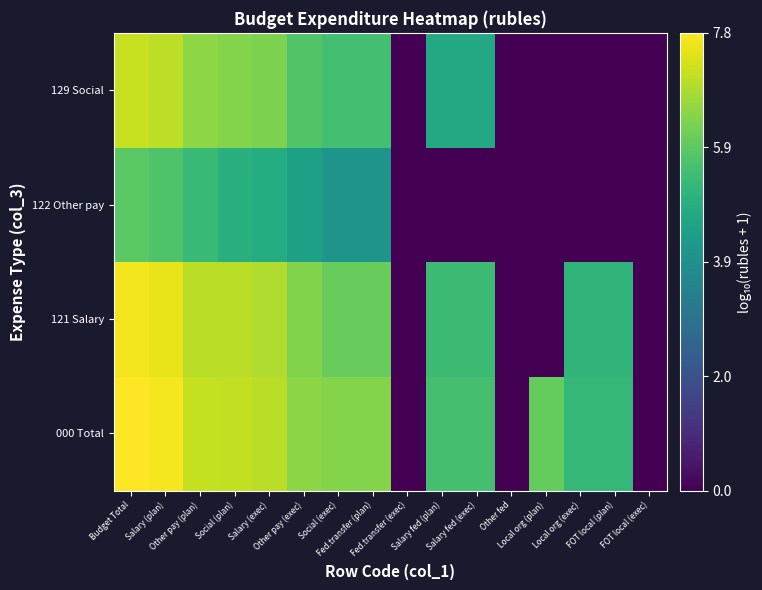

Reading left to right, transcribe all the data shown in this chart.

000 Total: Budget Total=7.8	Salary (plan)=7.7	Other pay (plan)=7.1	Social (plan)=7.1	Salary (exec)=7.0	Other pay (exec)=6.4	Social (exec)=6.4	Fed.transfer (plan)=6.4	Fed.transfer (exec)=0.0	Salary fed (plan)=5.5	Salary fed (exec)=5.5	Other fed=0.0	Local org (plan)=6.0	Local org (exec)=5.2	FOT local (plan)=5.2	FOT local (exec)=0.0
121 Salary: Budget Total=7.7	Salary (plan)=7.6	Other pay (plan)=7.0	Social (plan)=7.0	Salary (exec)=6.9	Other pay (exec)=6.3	Social (exec)=6.0	Fed.transfer (plan)=6.0	Fed.transfer (exec)=0.0	Salary fed (plan)=5.4	Salary fed (exec)=5.4	Other fed=0.0	Local org (plan)=0.0	Local org (exec)=5.1	FOT local (plan)=5.1	FOT local (exec)=0.0
122 Other pay: Budget Total=5.8	Salary (plan)=5.7	Other pay (plan)=5.3	Social (plan)=5.0	Salary (exec)=4.8	Other pay (exec)=4.4	Social (exec)=4.1	Fed.transfer (plan)=4.1	Fed.transfer (exec)=0.0	Salary fed (plan)=0.0	Salary fed (exec)=0.0	Other fed=0.0	Local org (plan)=0.0	Local org (exec)=0.0	FOT local (plan)=0.0	FOT local (exec)=0.0
129 Social: Budget Total=7.2	Salary (plan)=7.0	Other pay (plan)=6.5	Social (plan)=6.4	Salary (exec)=6.3	Other pay (exec)=5.7	Social (exec)=5.5	Fed.transfer (plan)=5.5	Fed.transfer (exec)=0.0	Salary fed (plan)=4.7	Salary fed (exec)=4.7	Other fed=0.0	Local org (plan)=0.0	Local org (exec)=0.0	FOT local (plan)=0.0	FOT local (exec)=0.0